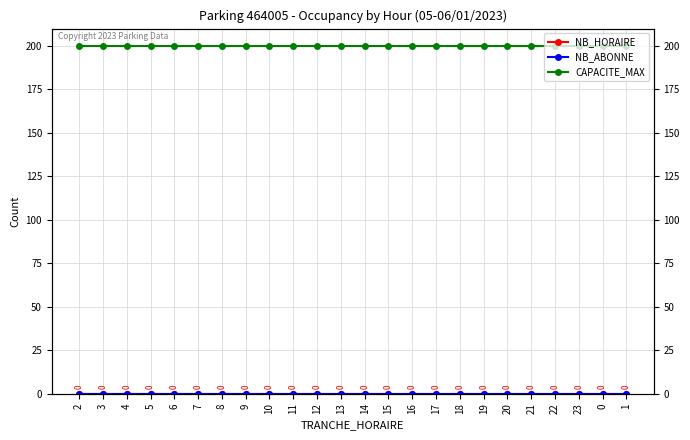

True or false: NB_ABONNE has more than 2 points higher than both neighbors.

False